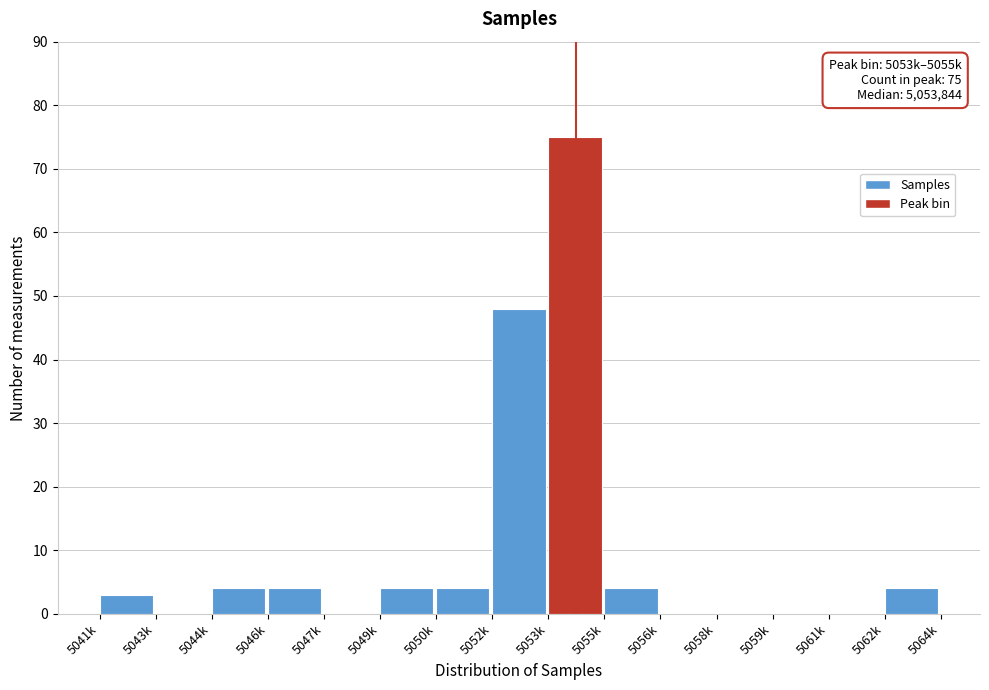

Reading left to right, what are all the values shown in this chart?

5041k=3	5043k=0	5044k=4	5046k=4	5047k=0	5049k=4	5050k=4	5052k=48	5053k=75	5055k=4	5056k=0	5058k=0	5059k=0	5061k=0	5062k=4